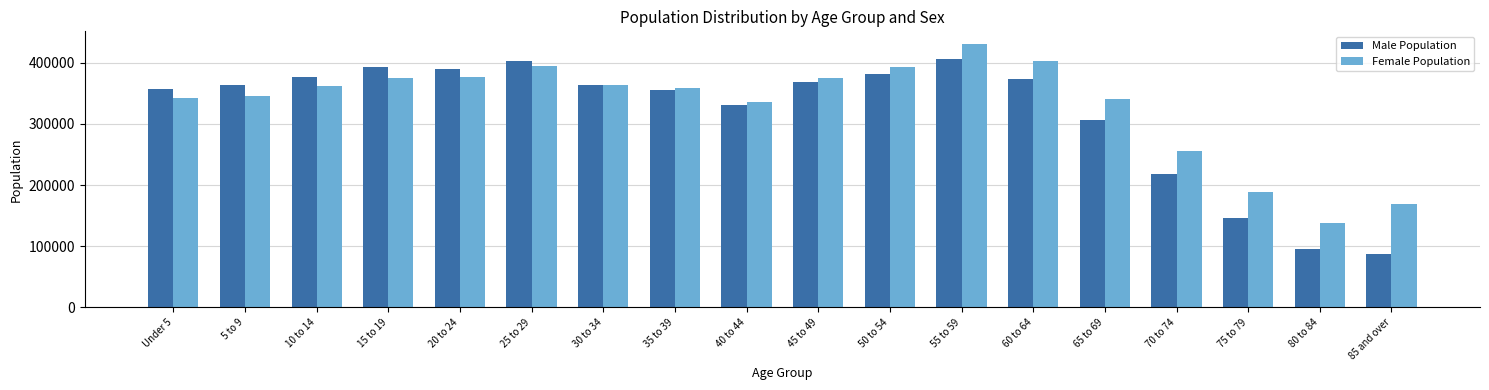

What is the greatest value displayed?

429895